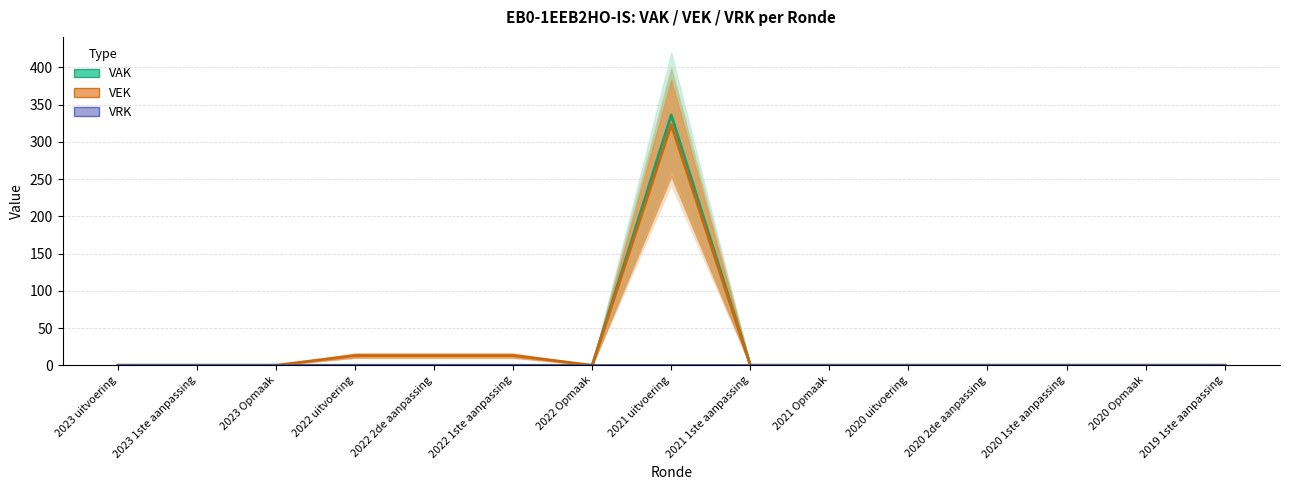

Which series has the widest spread of values?

VAK